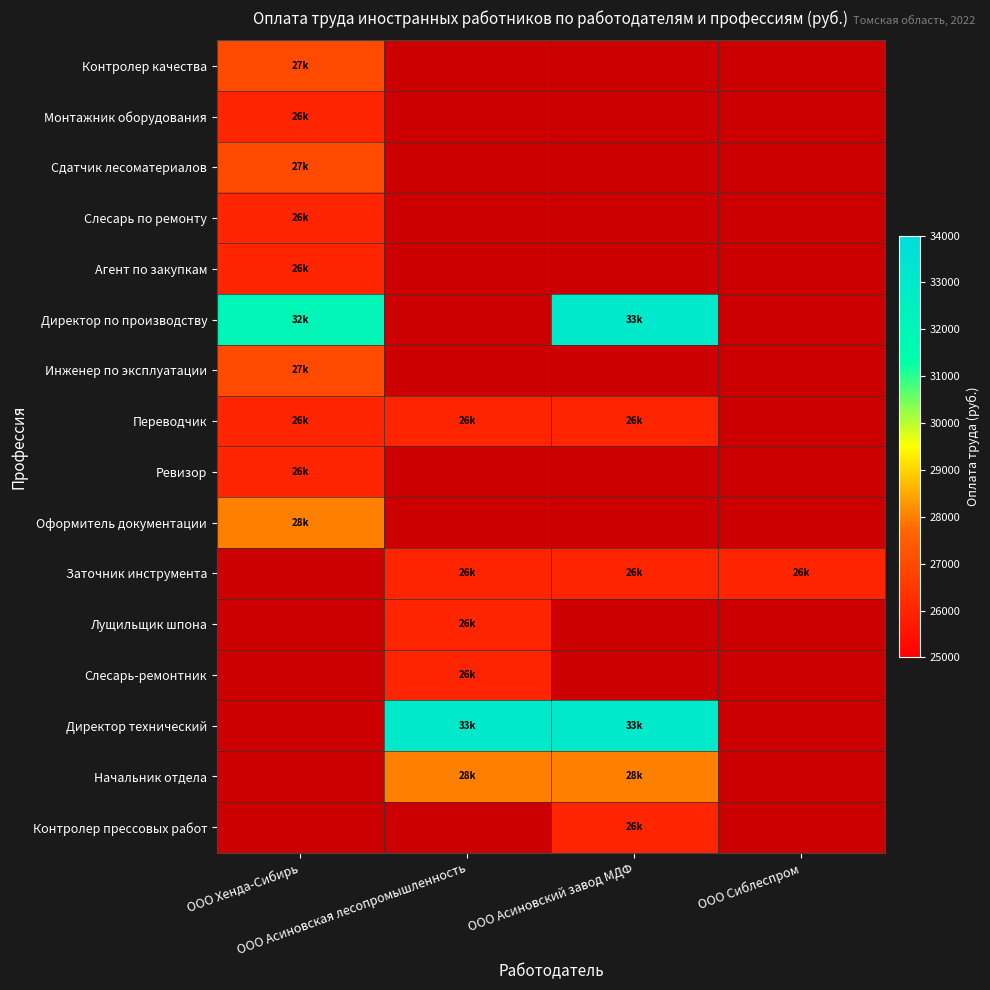

At ООО Асиновский завод МДФ, list the series in order from smallest to largest.

Контролер качества, Монтажник оборудования, Сдатчик лесоматериалов, Слесарь по ремонту, Агент по закупкам, Инженер по эксплуатации, Ревизор, Оформитель документации, Лущильщик шпона, Слесарь-ремонтник, Переводчик, Заточник инструмента, Контролер прессовых работ, Начальник отдела, Директор по производству, Директор технический